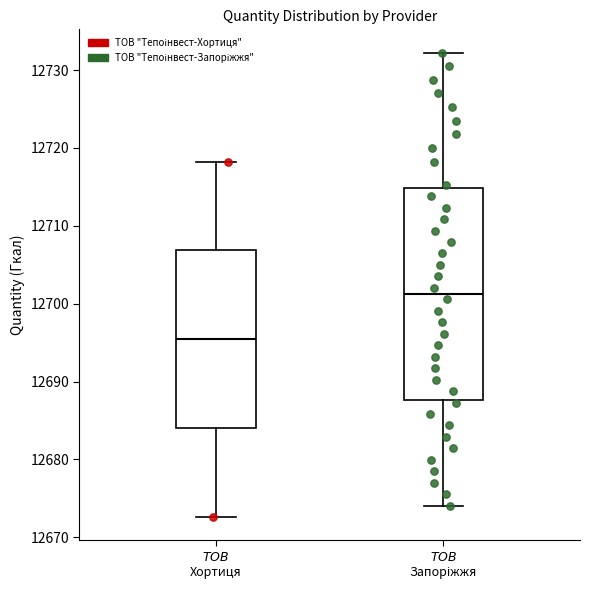

Reading left to right, transcribe this box plot: for each box, give where its median line is, the range the box spans, and where its two whiskers end, as read against the y-axis. The values are not printed on the chart, so give them approximately, as read against the axis.

$\it{ТОВ}$ Хортиця: median 12695, box 12684 to 12707, whiskers 12673 to 12718
$\it{ТОВ}$ Запоріжжя: median 12701, box 12688 to 12715, whiskers 12674 to 12732